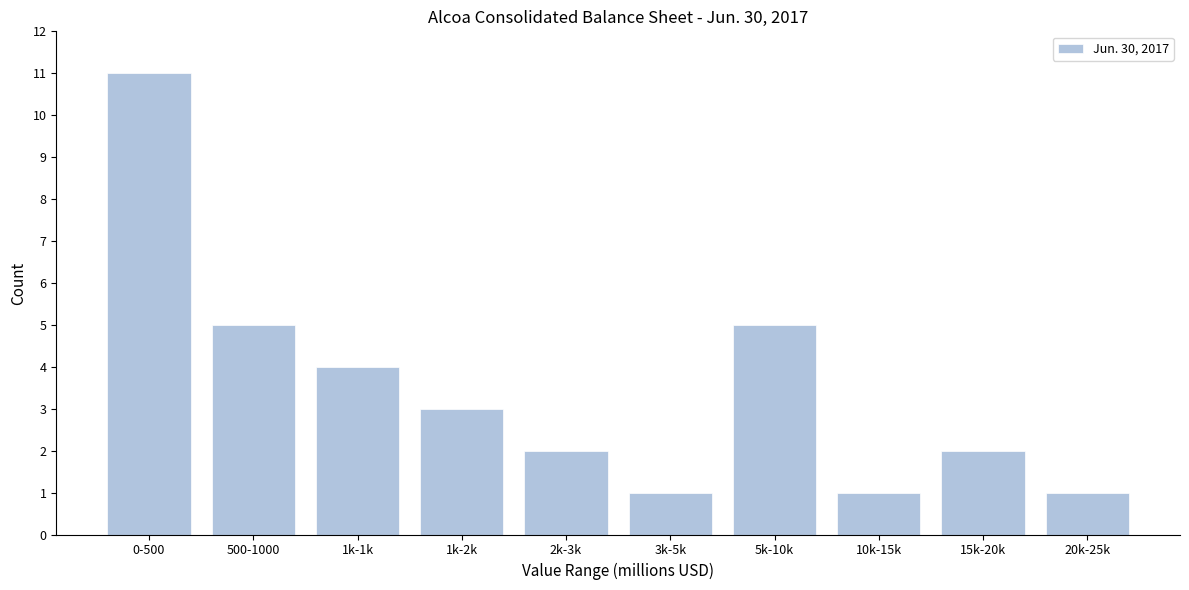

Reading right to left, extract all data points from this chart.

1	2	1	5	1	2	3	4	5	11